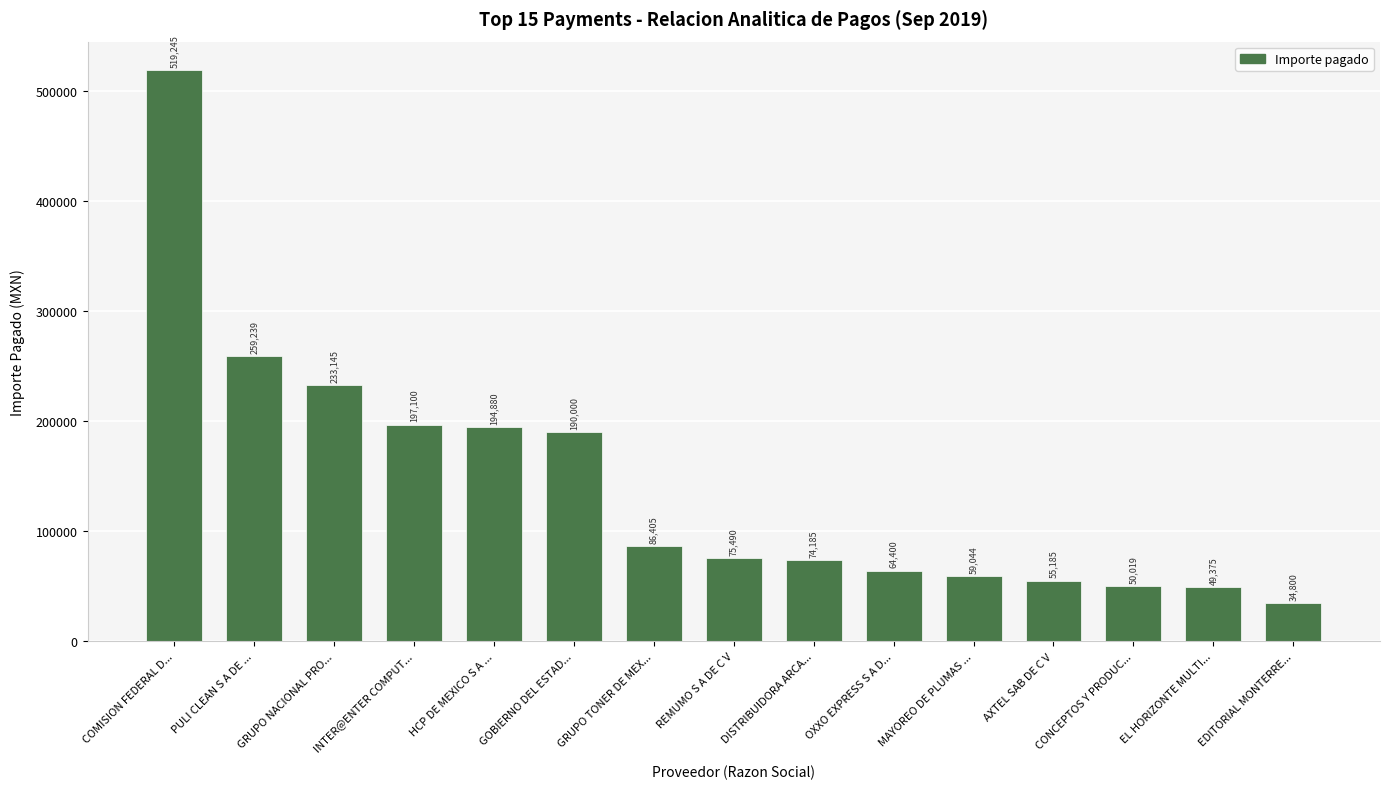

What is the difference between the maximum and minimum values?

484445.0